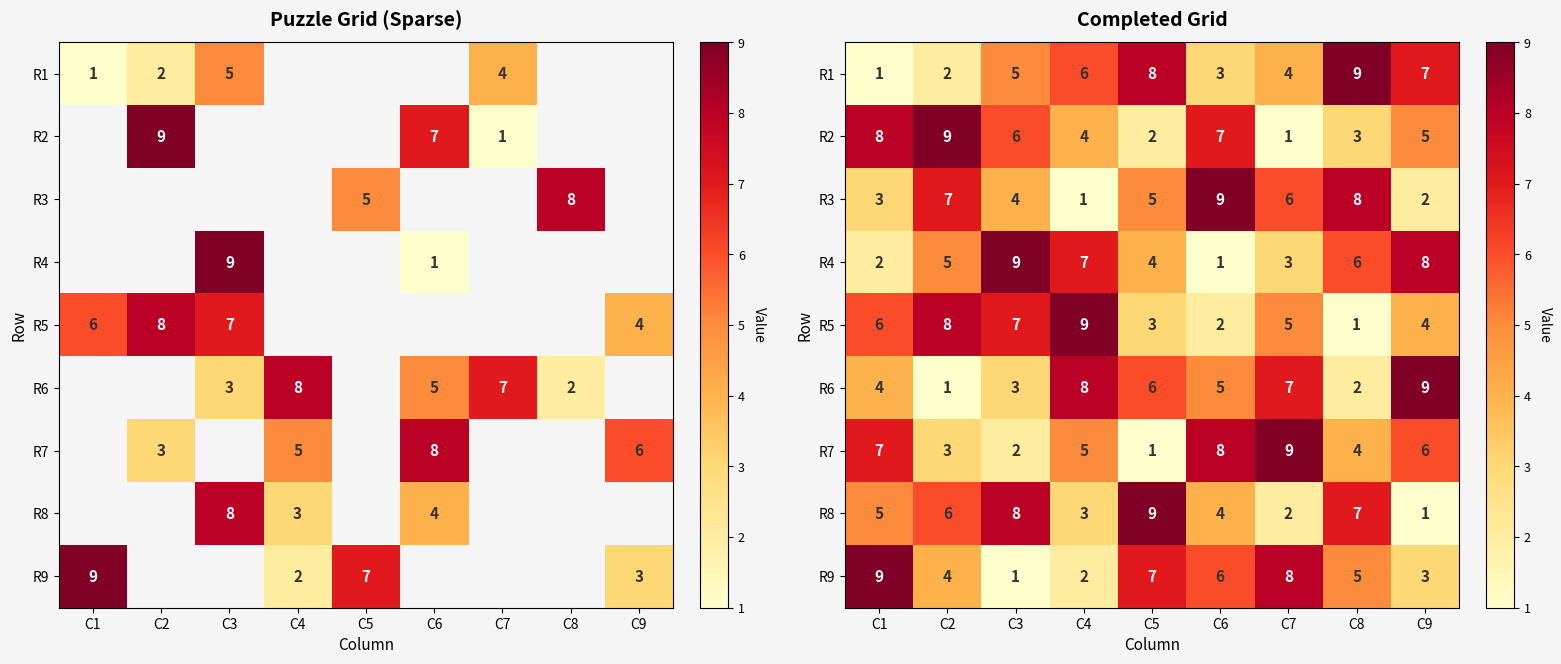

What is the difference between the second highest and second lowest values in the R7 series?

6